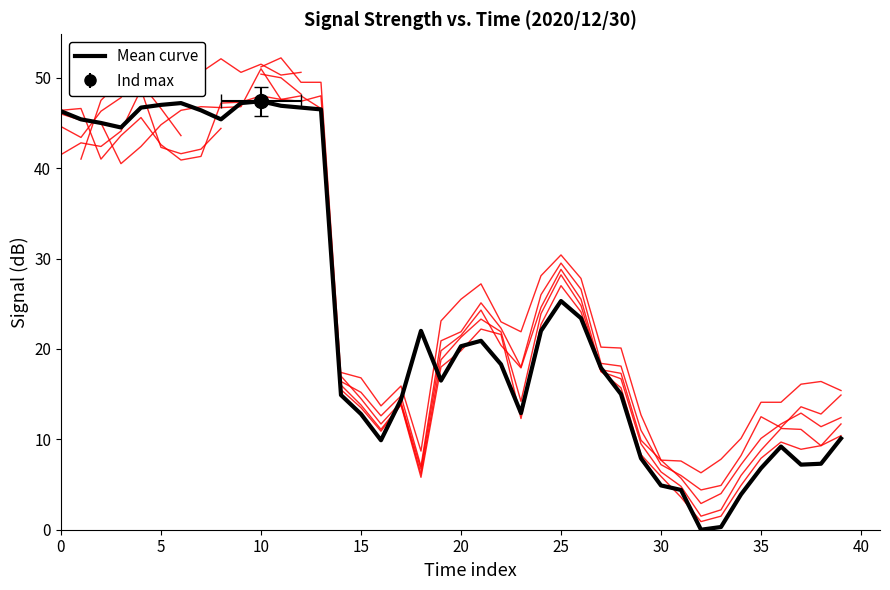

Which has a higher value, 18 or 25?

25